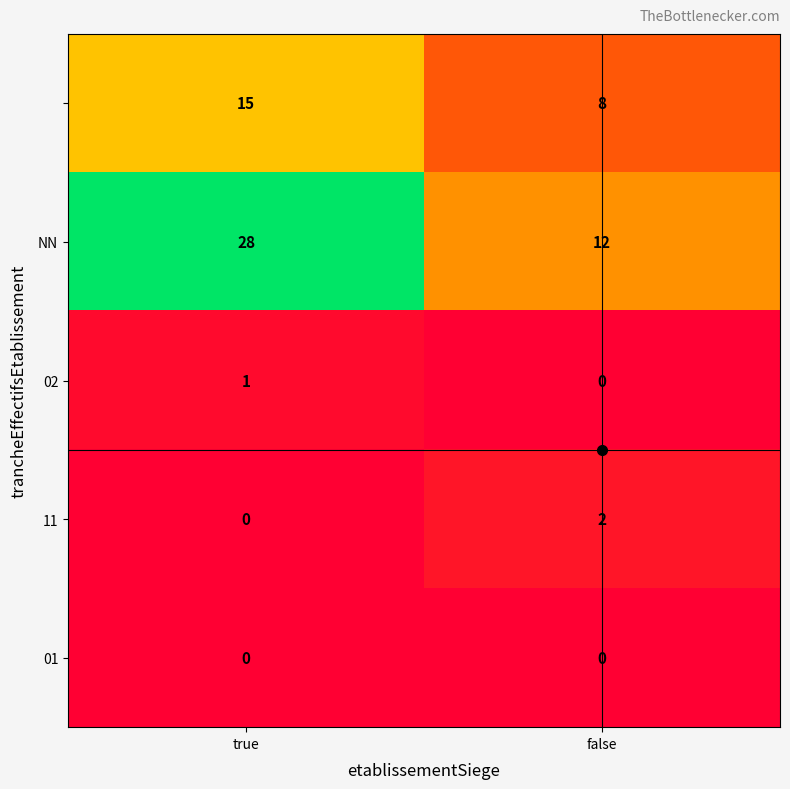

At which category is the sum across all series the highest?

true